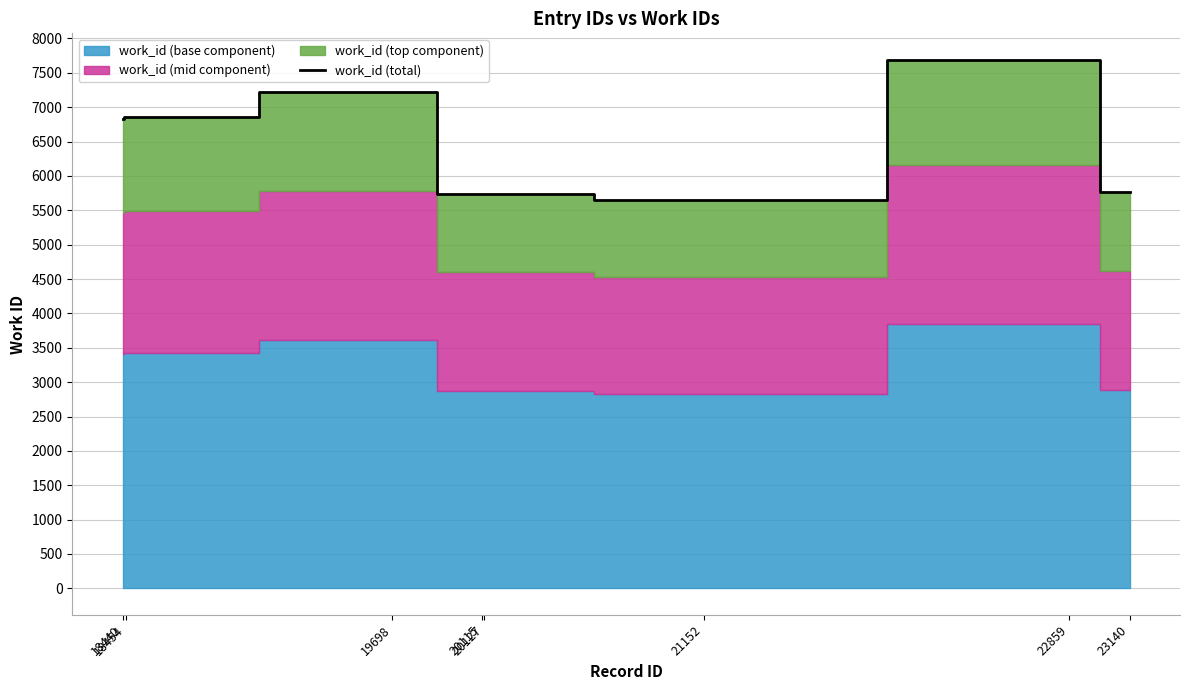

True or false: the data has more than 2 interior local peaks.

False